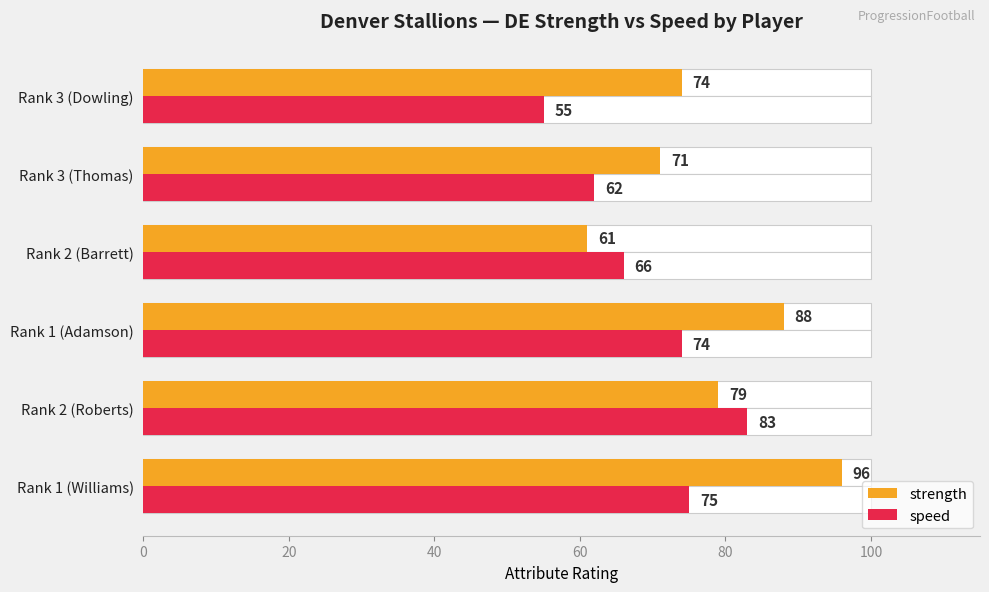

Between Rank 2 (Barrett) and Rank 3 (Dowling), which series saw the biggest shift?

strength